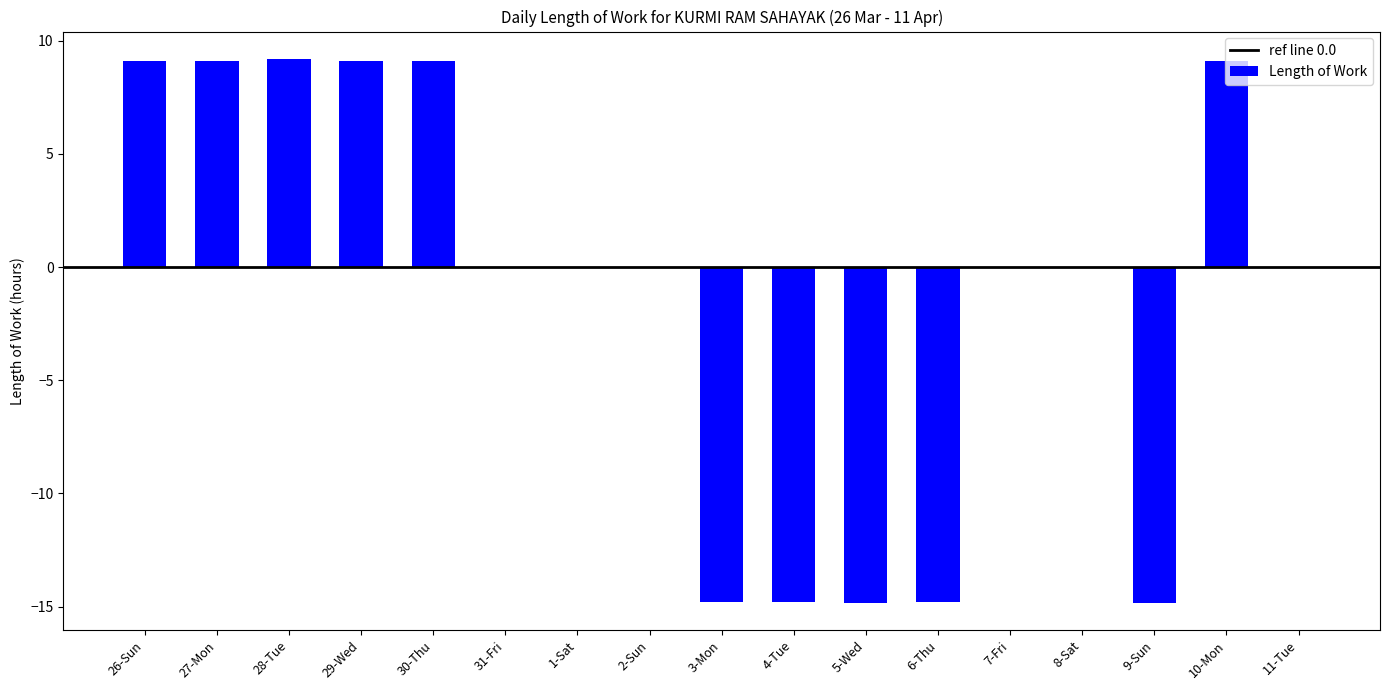

What is the sum of all values?

-19.4